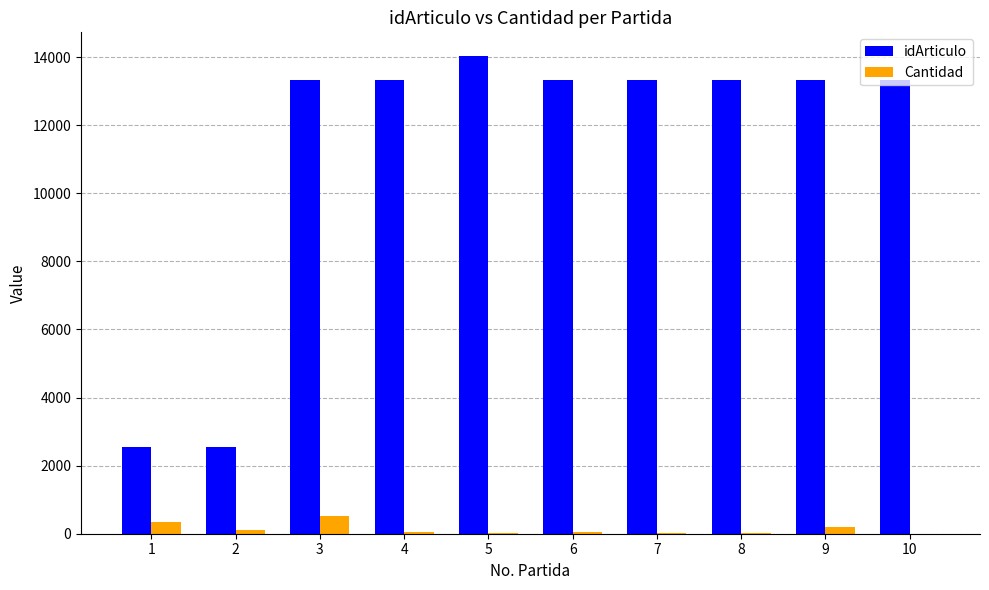

What is the maximum value shown in the chart?

14025